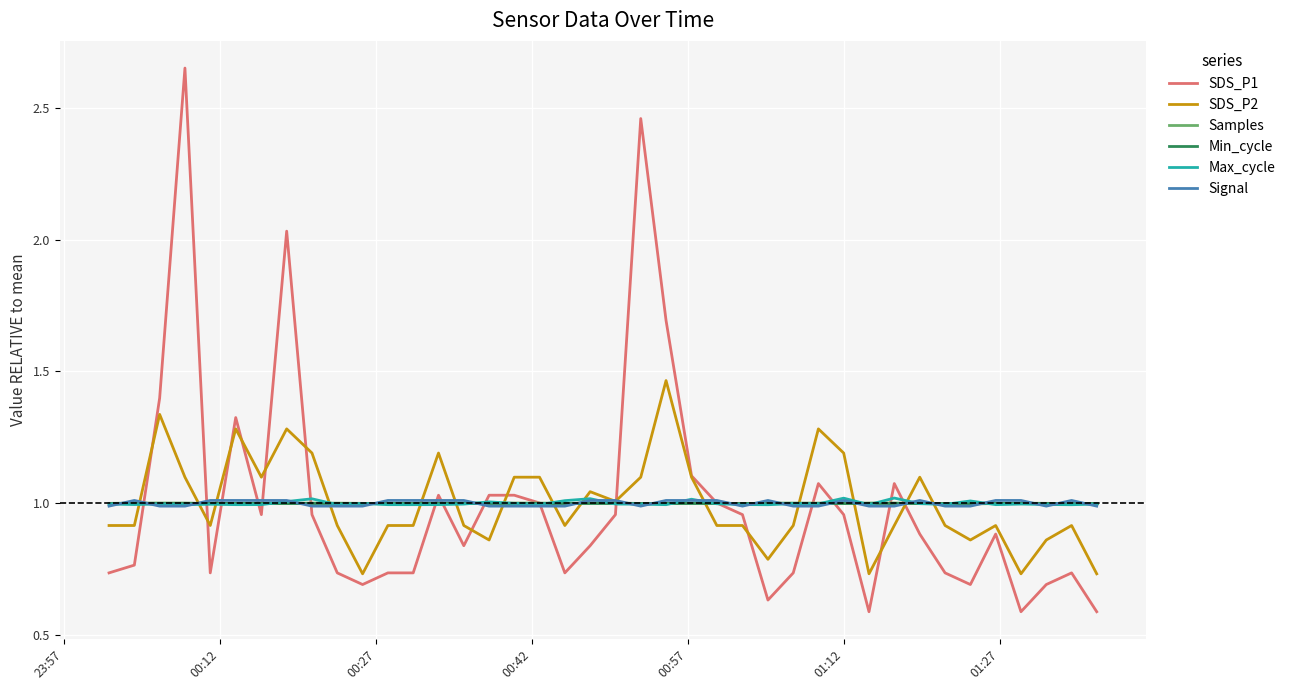

Which series has the largest range (max minus min)?

SDS_P1